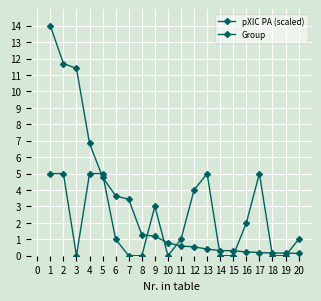

Is the value of pXIC PA (scaled) at 12 greater than the value of Group at 11?

No